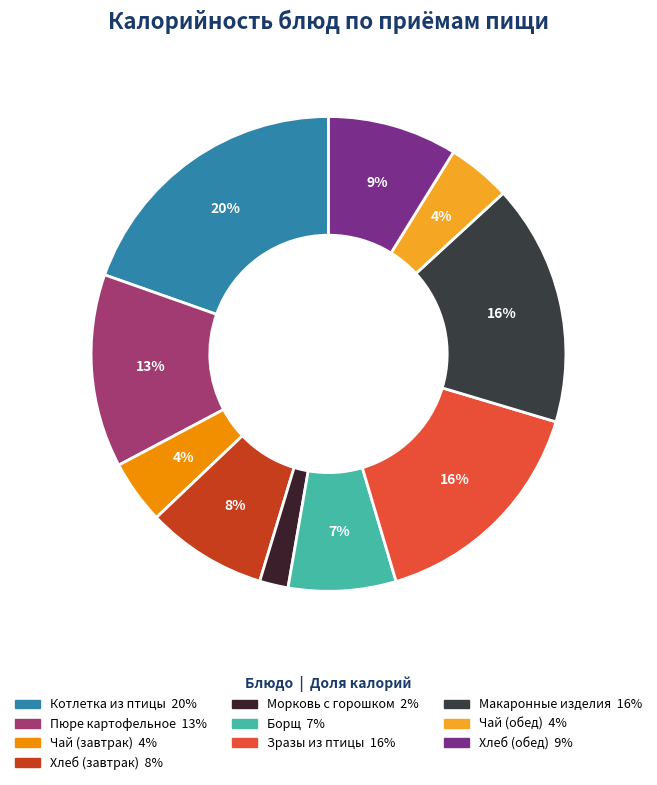

How many segments does this pie chart have?

10